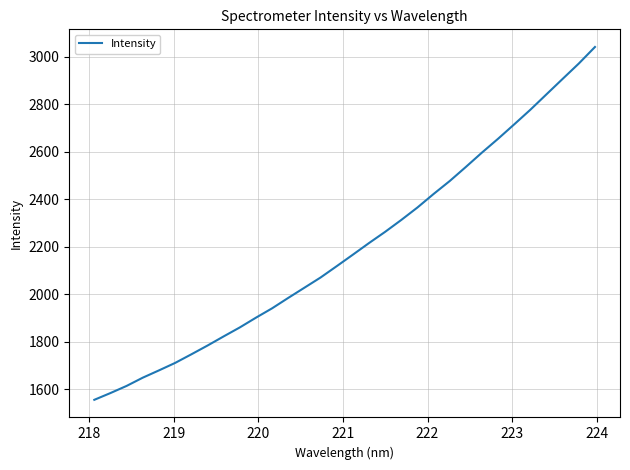

What is the minimum value shown in the chart?

1555.2